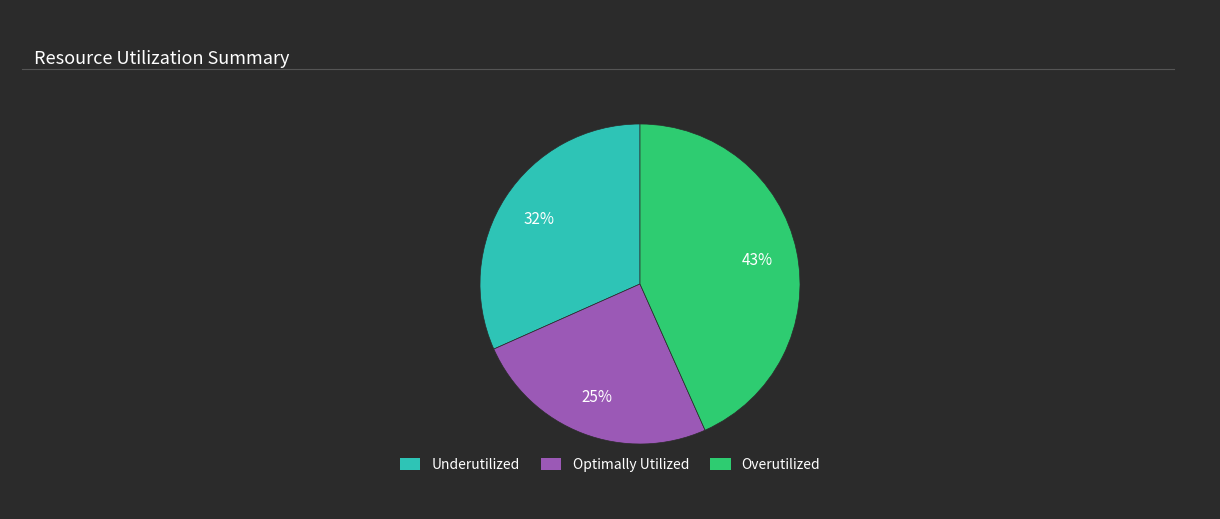

Does any single category account for the majority?

No